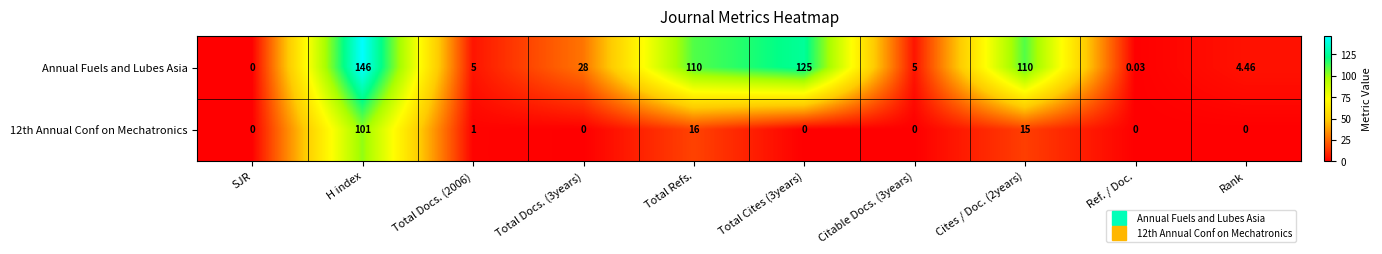

Which series has the largest range (max minus min)?

Annual Fuels and Lubes Asia